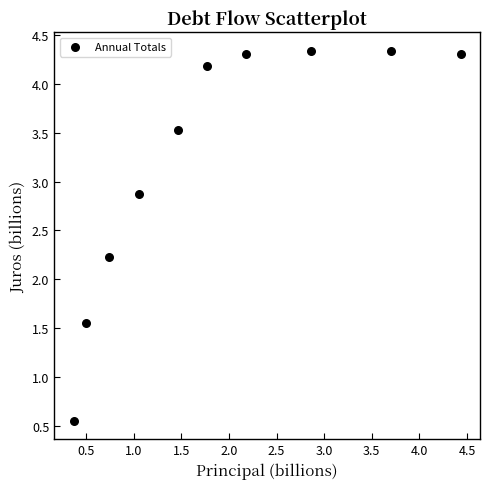

What Y value in the scatter plot is closest to 2?

2.2